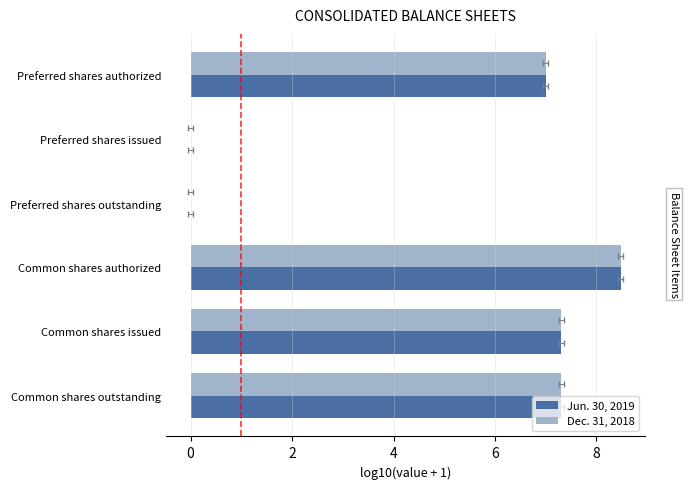

Is the value of Dec. 31, 2018 at Common shares issued greater than the value of Jun. 30, 2019 at Common shares issued?

No